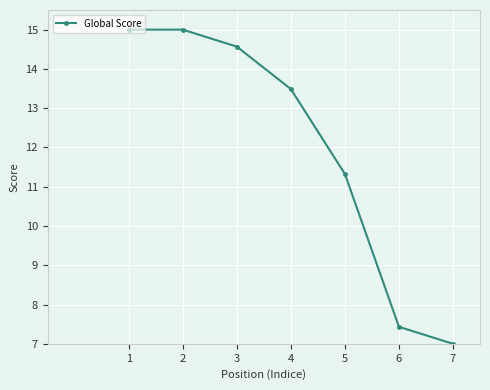

What is the minimum value shown in the chart?

7.0